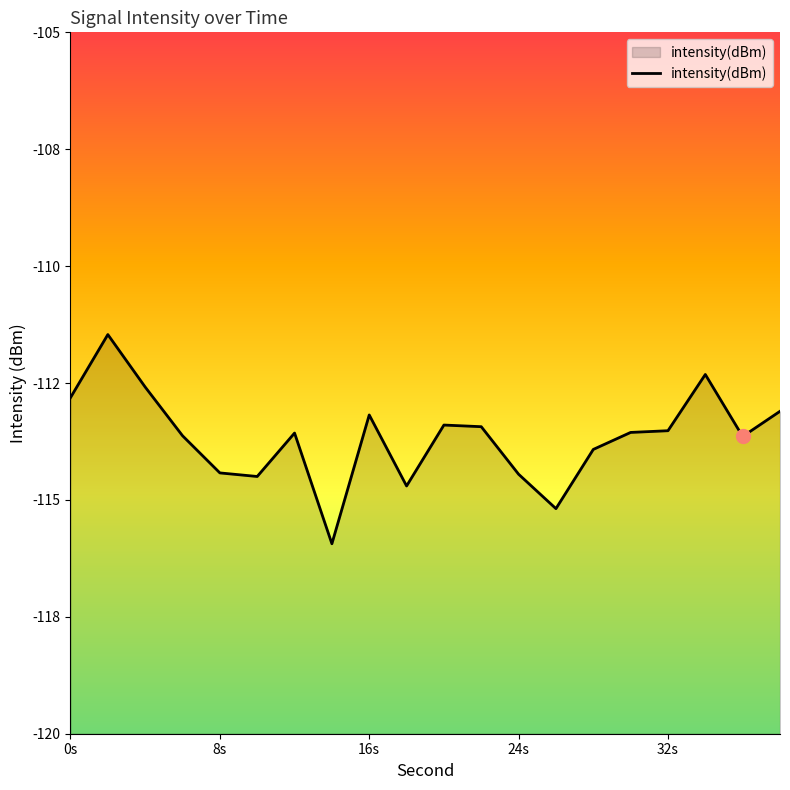

What is the difference between the second highest and second lowest values?

2.9